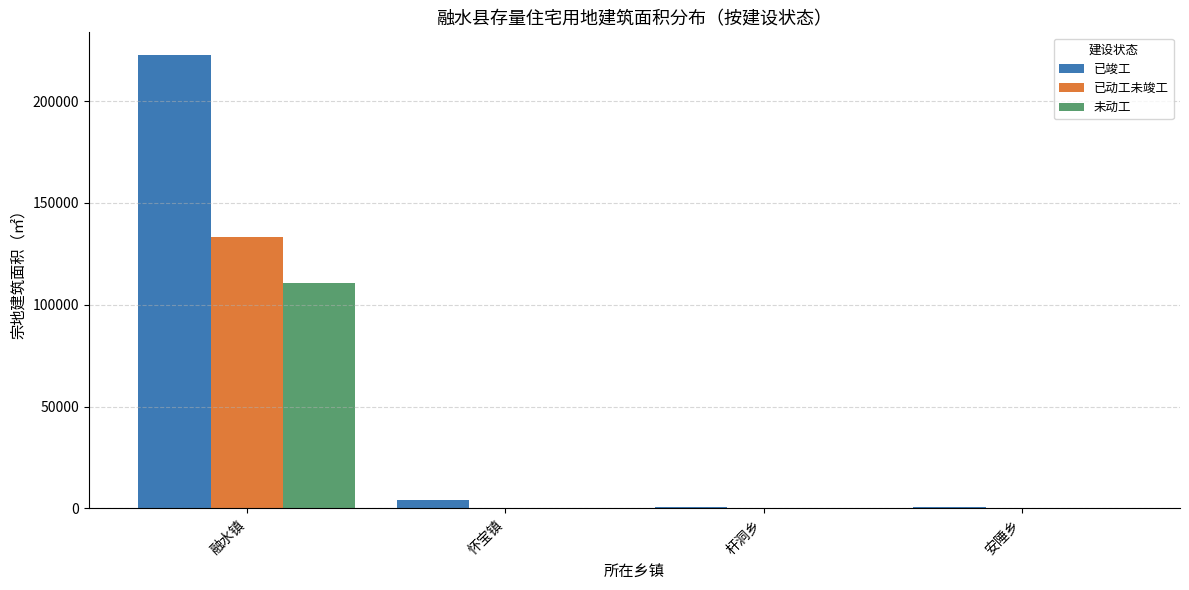

What is the maximum value shown in the chart?

222596.8